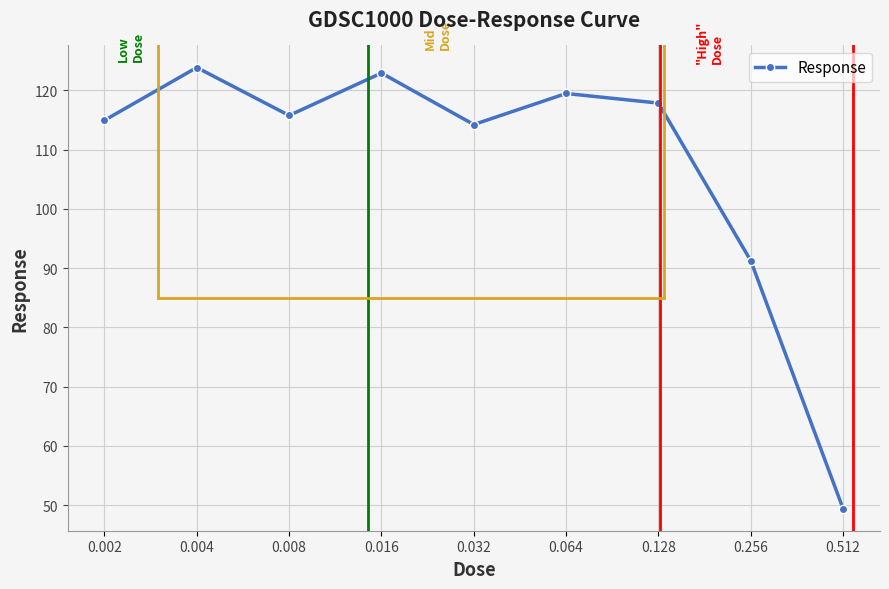

What is the average value?

107.7